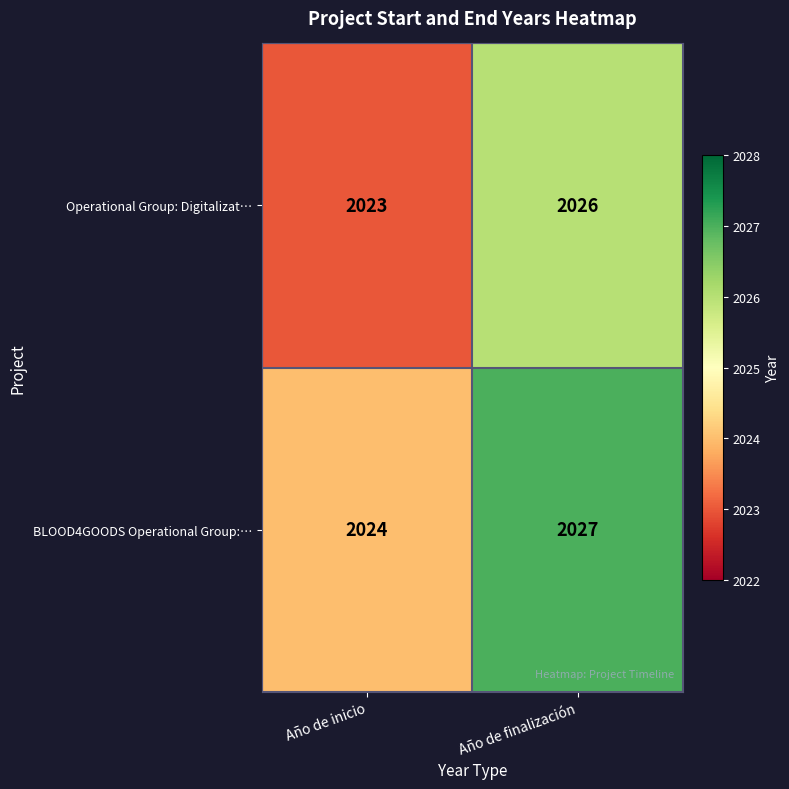

What is the total value across all series at Año de finalización?

4053